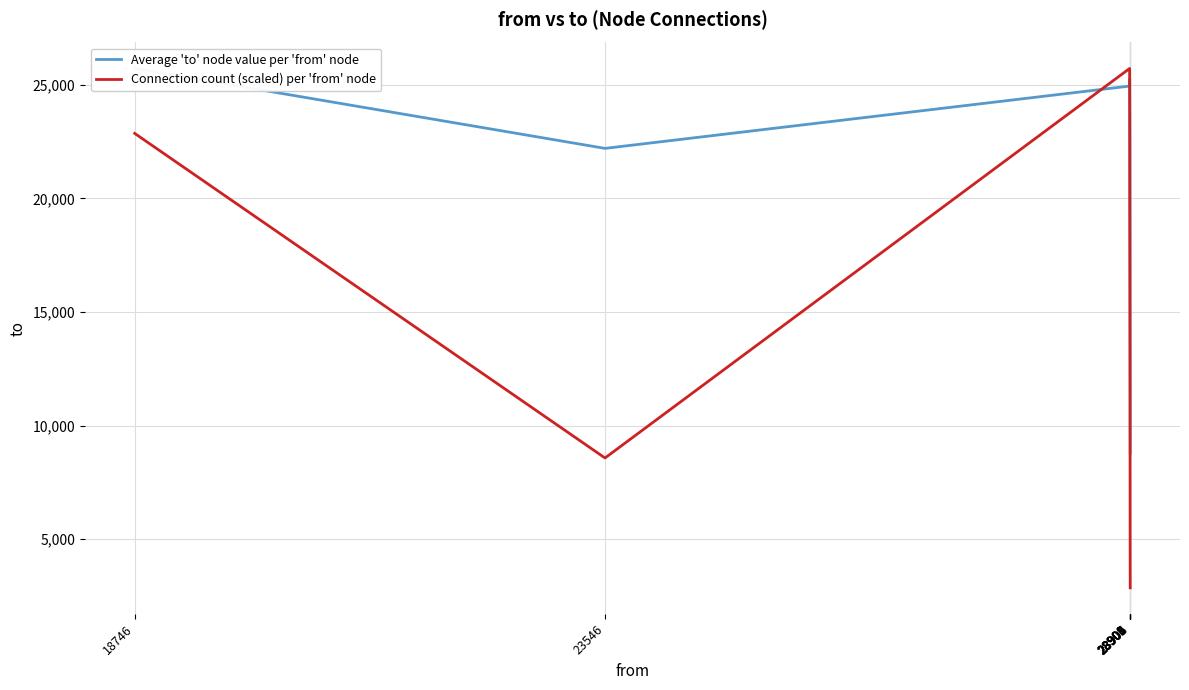

What is the spread (max minus min) of values at 28906?

5938.2